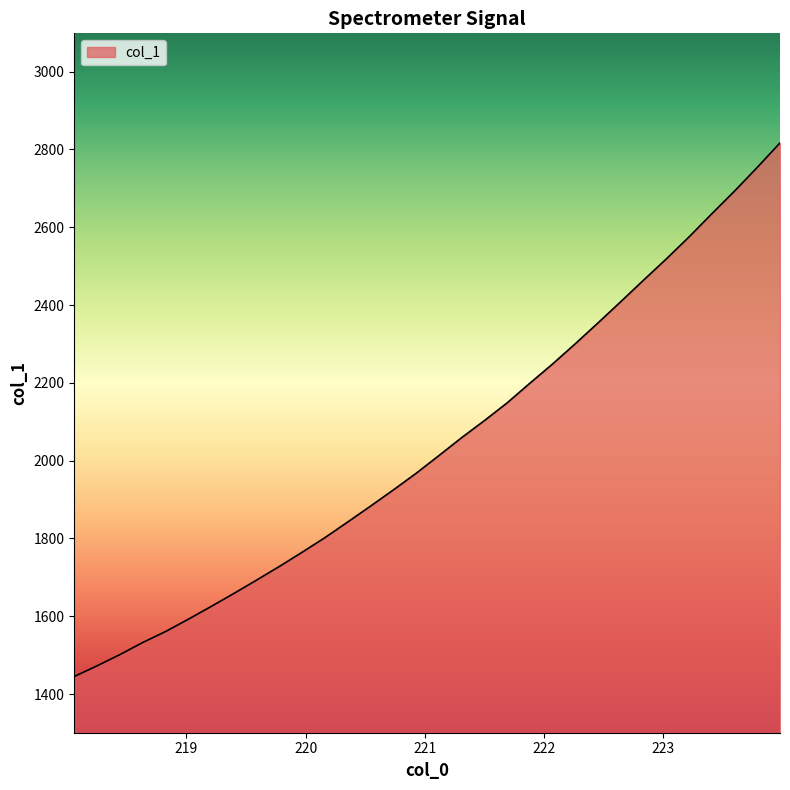

Reading right to left, extract all data points from this chart.

2816.9	2754.0	2693.0	2634.7	2575.3	2518.6	2464.1	2408.9	2354.3	2300.7	2248.5	2199.0	2148.4	2102.8	2058.9	2012.8	1967.3	1924.6	1883.0	1842.4	1802.1	1764.6	1728.1	1693.0	1658.5	1625.0	1592.3	1560.6	1532.4	1501.4	1472.6	1445.2